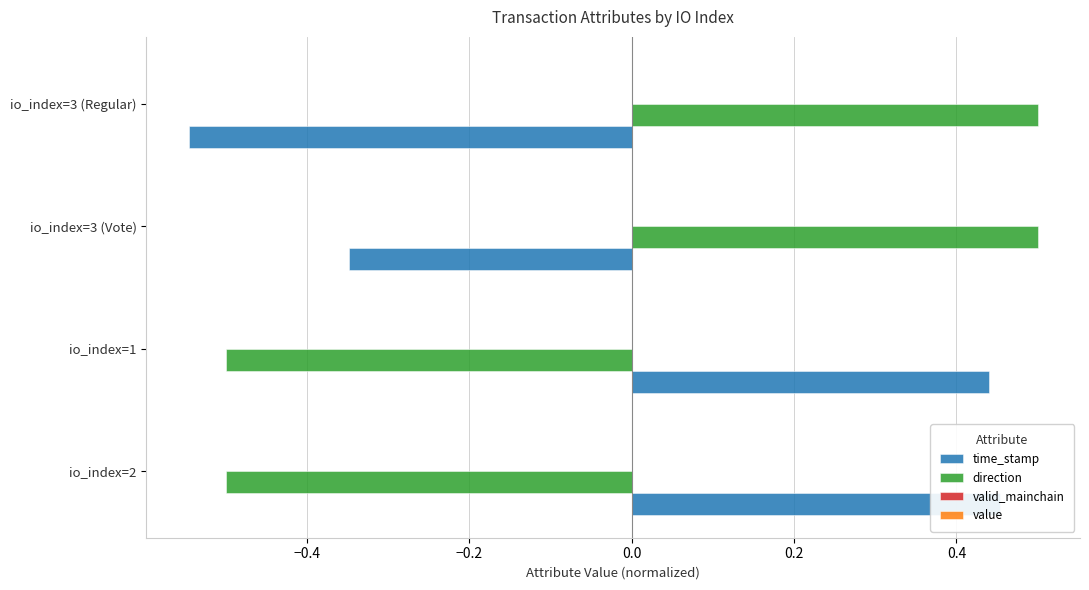

Does the chart contain stacked bars?

No